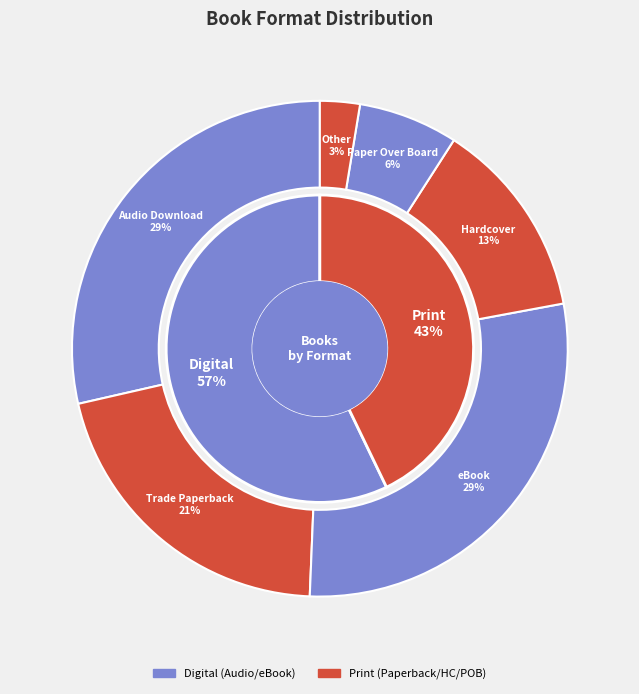

The eBook slice represents 29% of the pie. True or false?

True